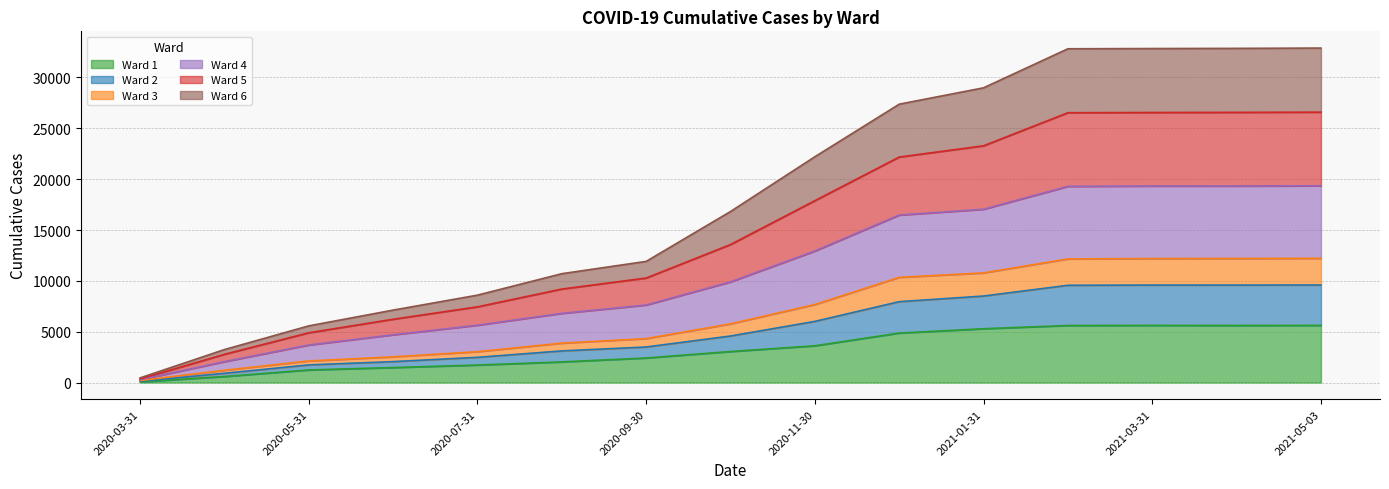

Between 2020-05-31 and 2020-03-31, which is larger?

2020-05-31